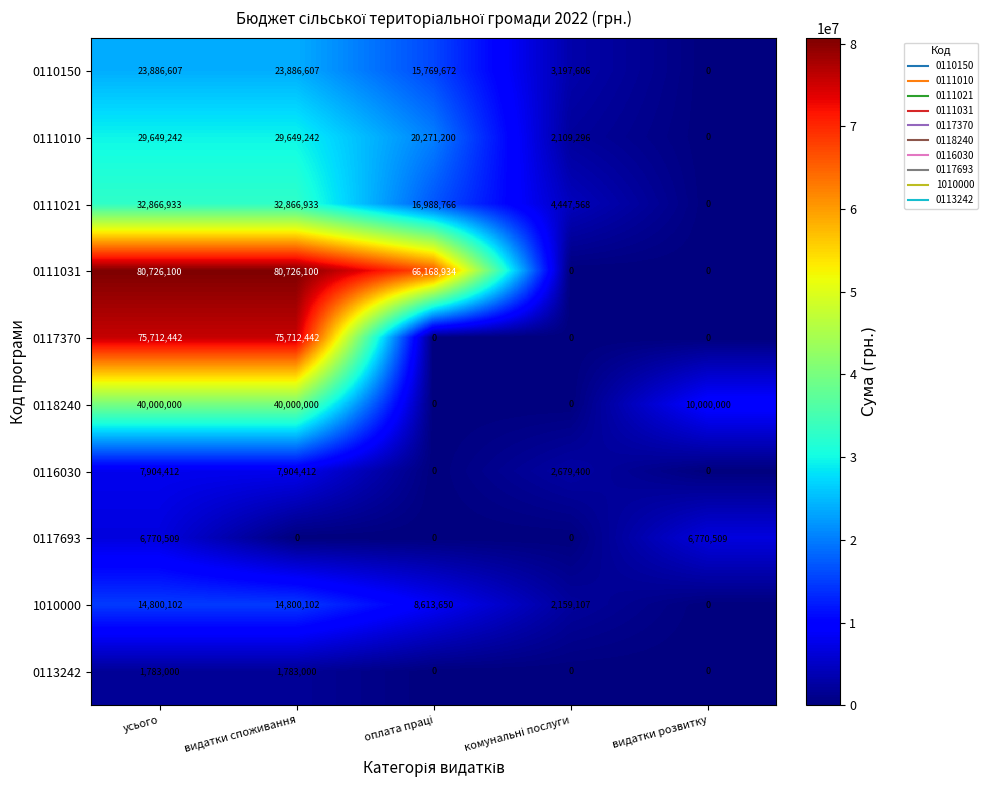

Between видатки споживання and видатки розвитку, which series saw the biggest shift?

0111031